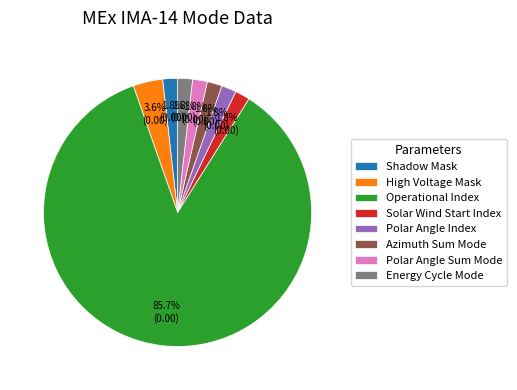

What percentage is the Operational Index slice, to the nearest percent?

86%